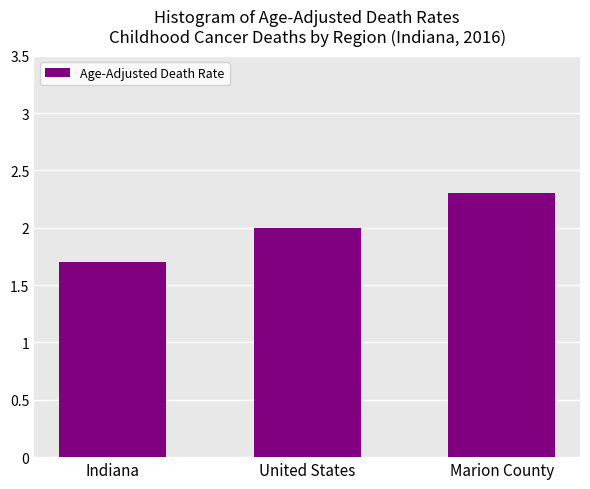

Reading left to right, transcribe all the data shown in this chart.

1.7	2.0	2.3